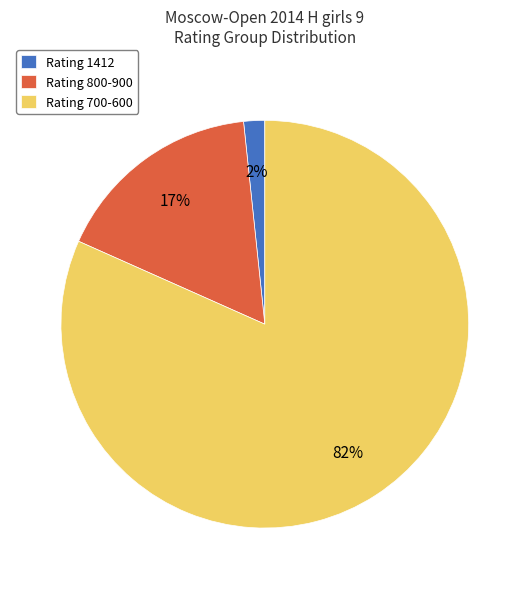

What is the smallest slice in the pie chart?

Rating 1412